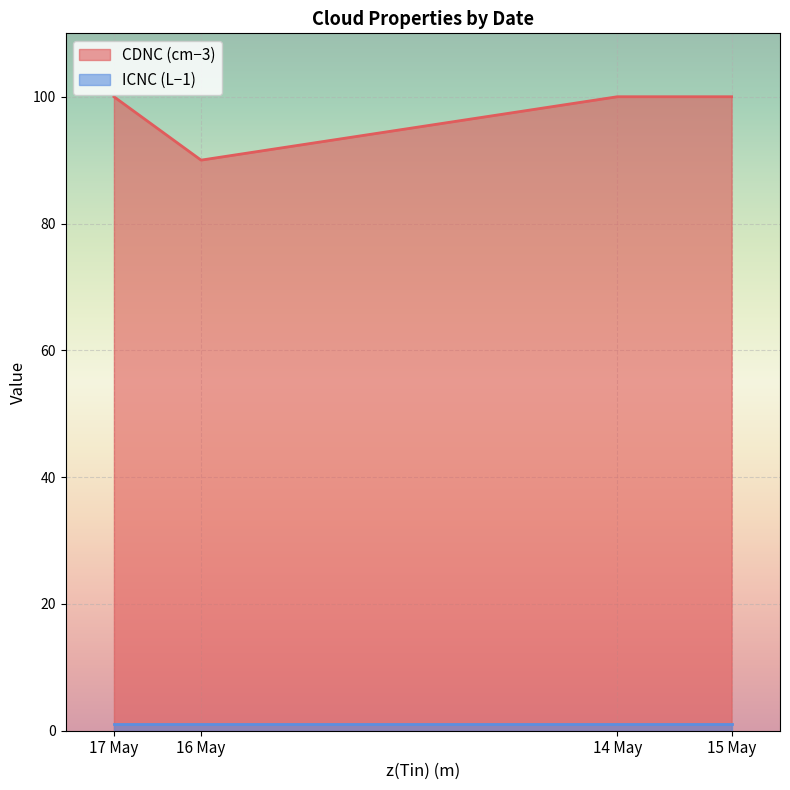

What is the approximate value of ICNC (L−1) at 16 May?

1